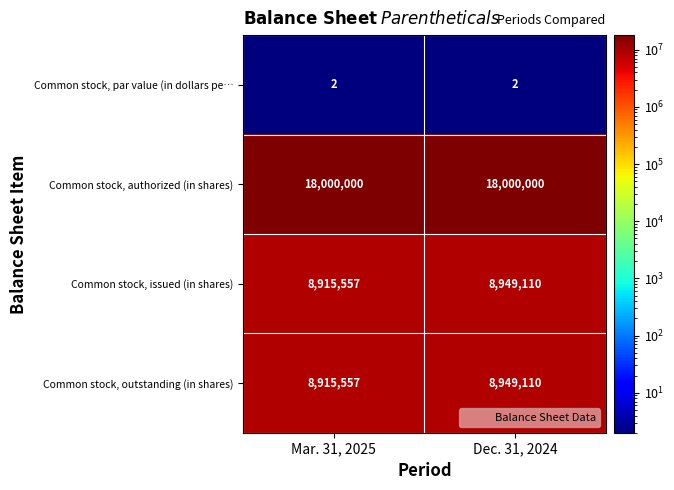

What is the difference between the highest and lowest values at Dec. 31, 2024?

17999998